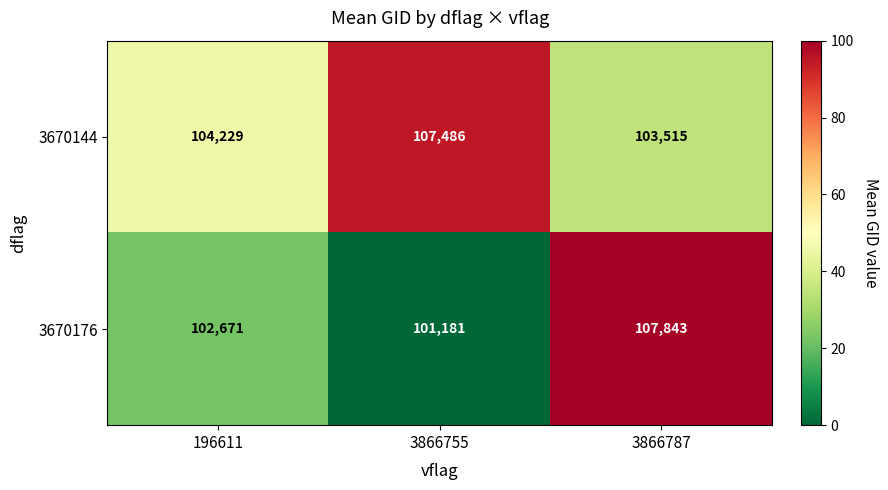

How many values in the 3670176 series are below 102671?

1